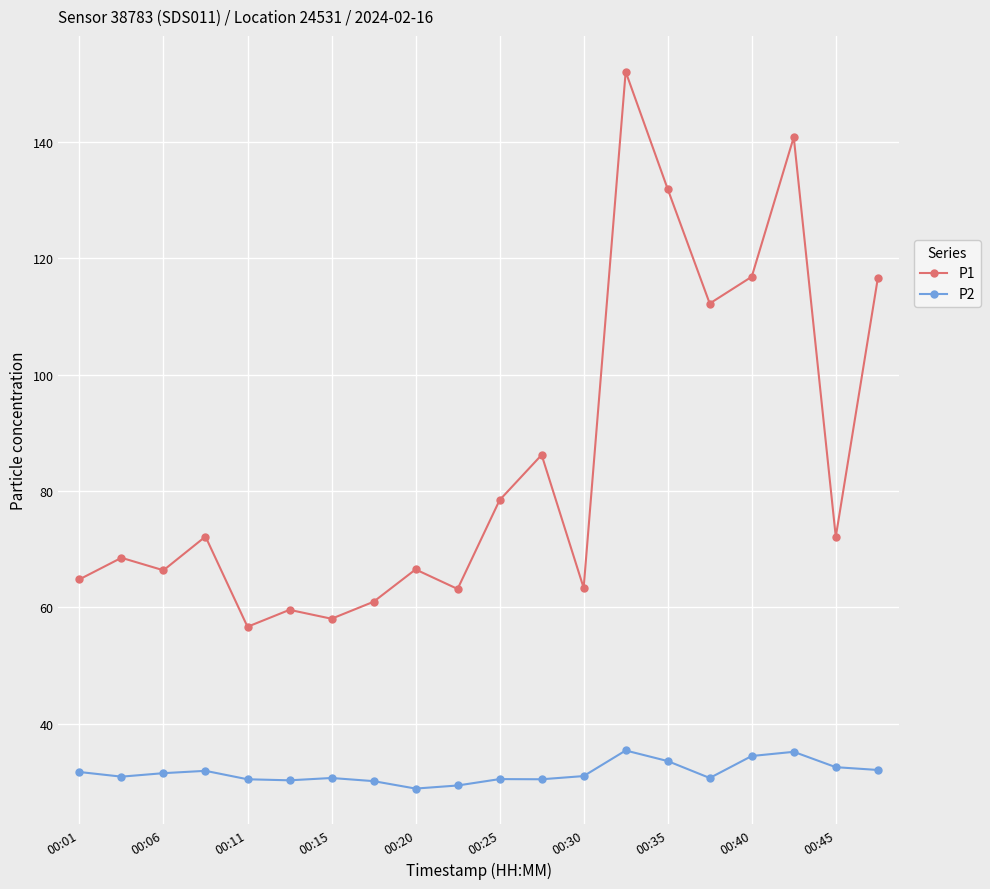

What is the greatest value displayed?

152.1